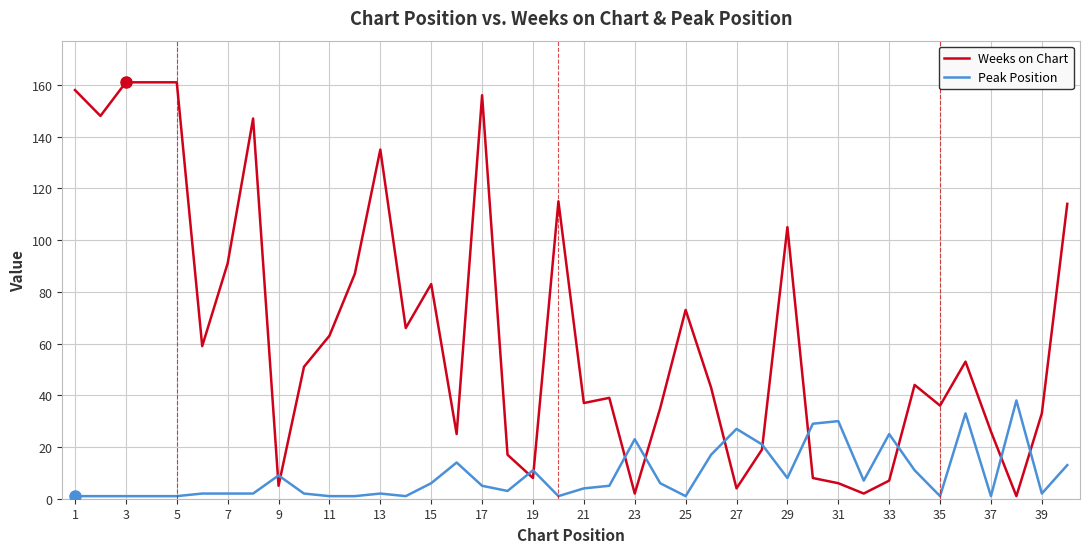

Which series has the largest total across all categories?

Weeks on Chart